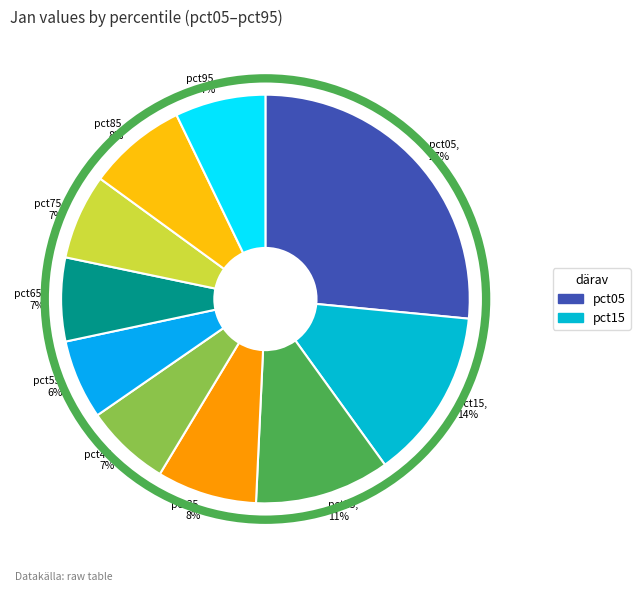

Between pct85 and pct25, which is larger?

pct25